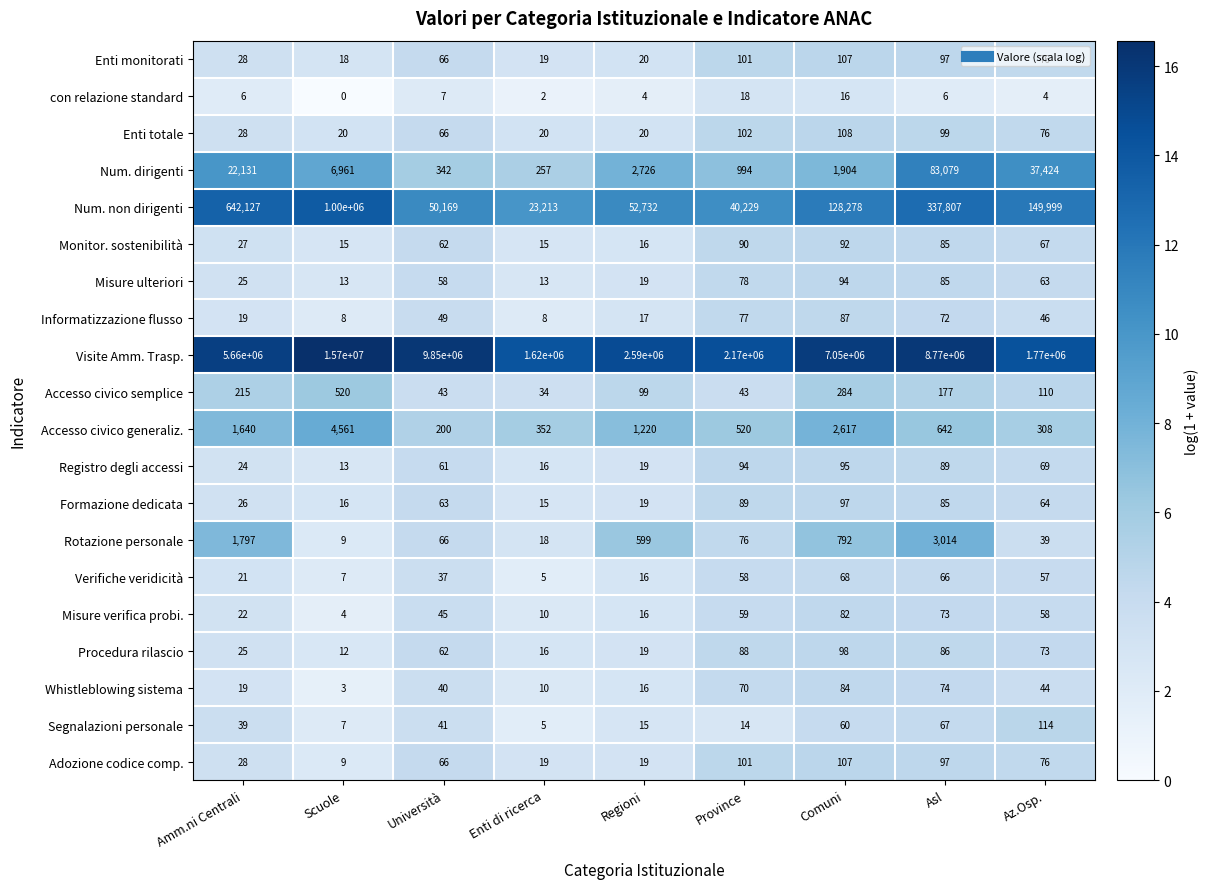

What is the greatest value displayed?

15700000